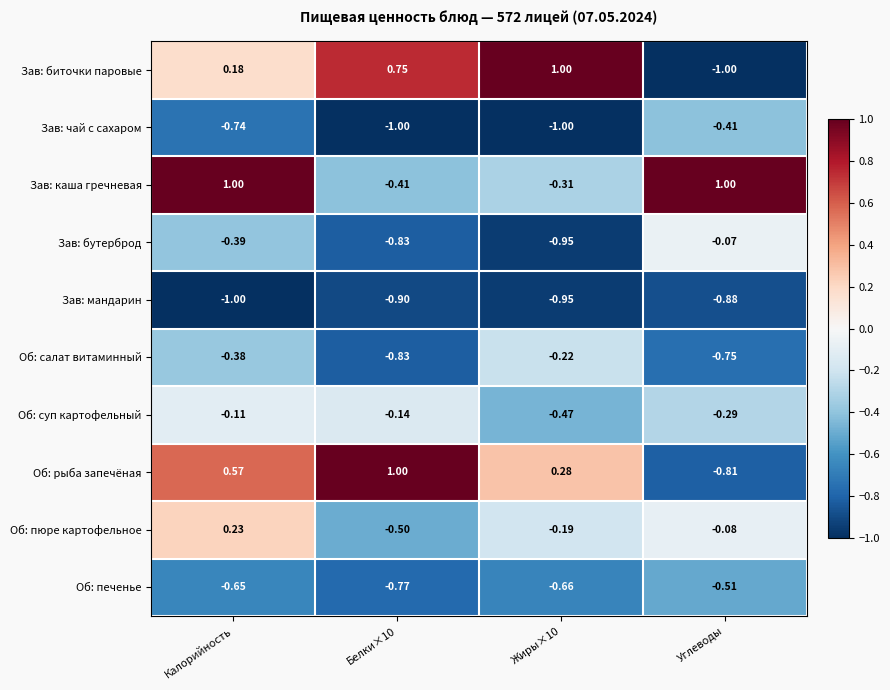

Which category has the lowest value in the Зав: мандарин series?

Калорийность